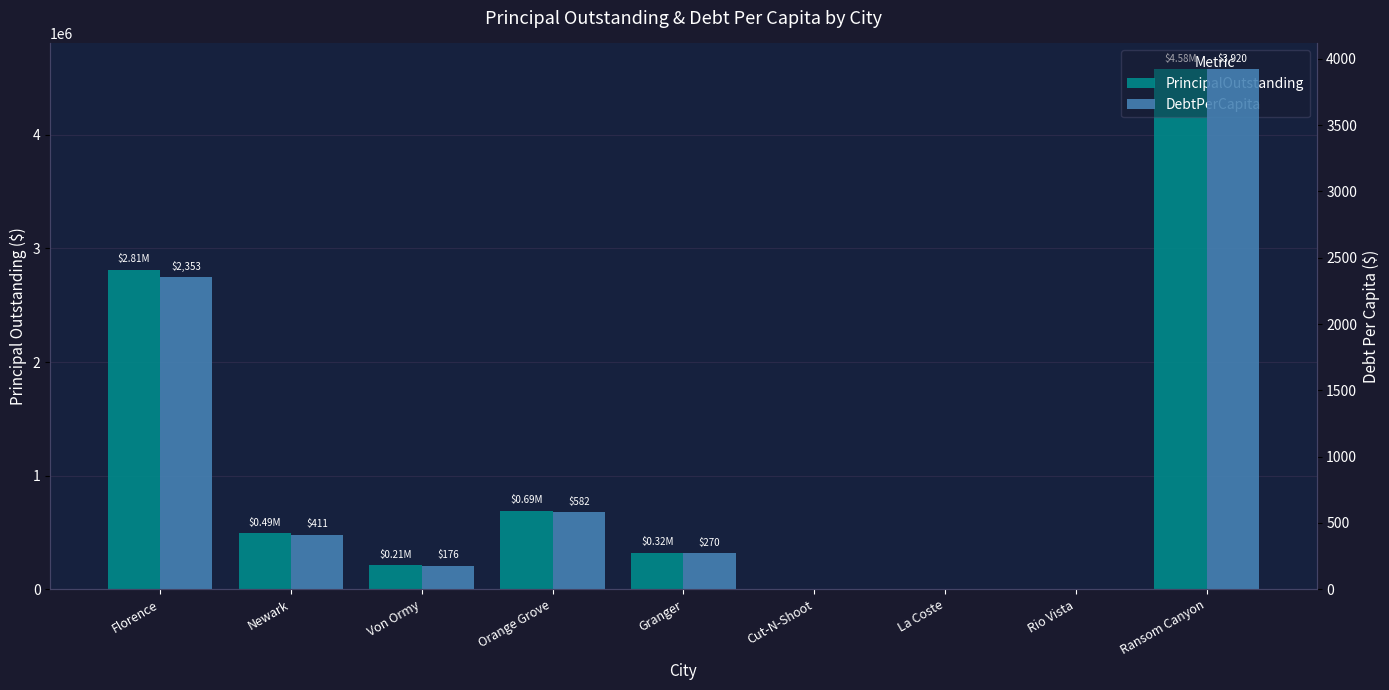

Which series changed the most between Newark and Cut-N-Shoot?

PrincipalOutstanding